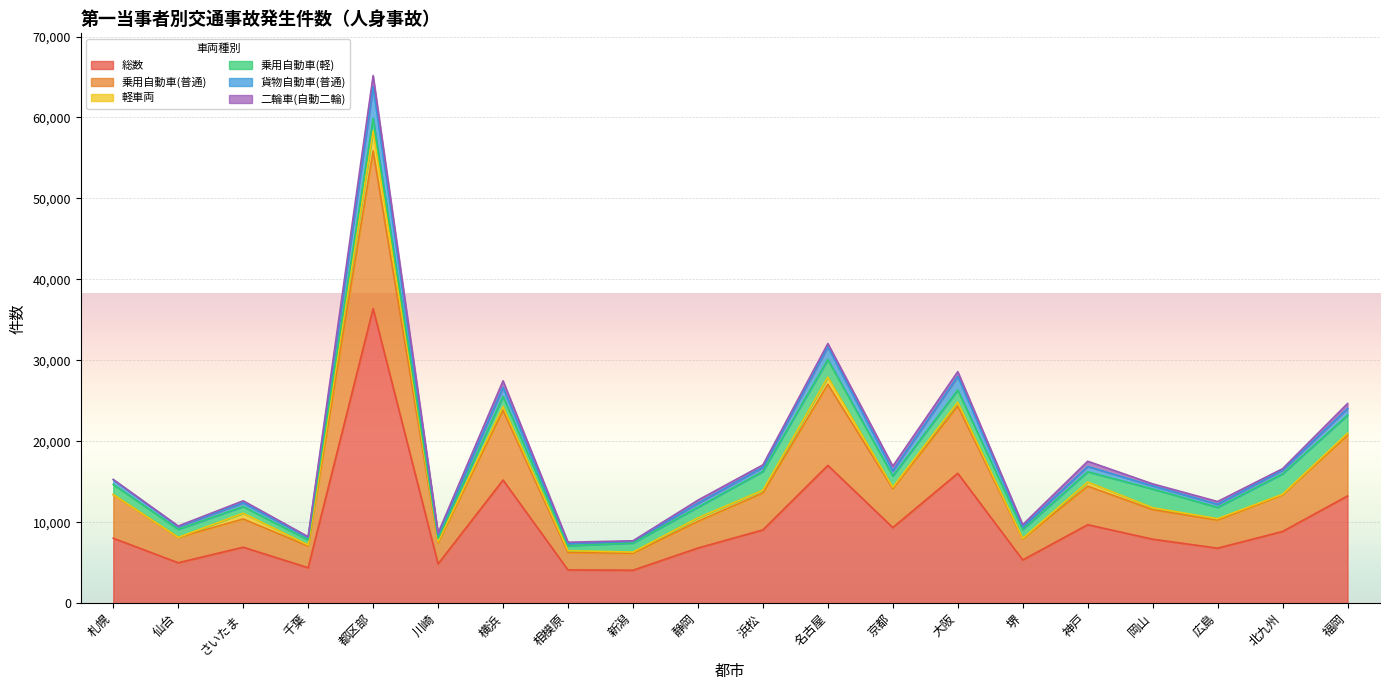

Which category has the highest value in the 総数 series?

都区部